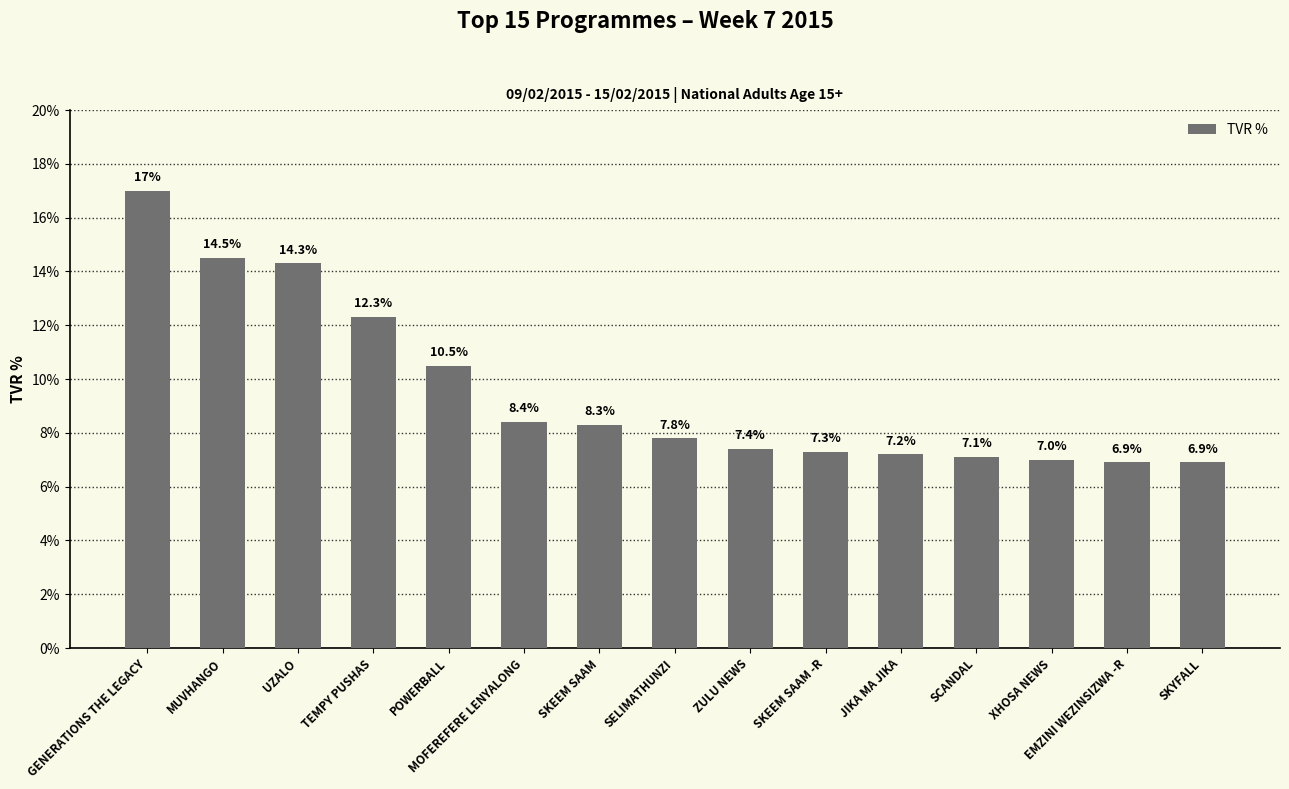

The value at POWERBALL is 16.9. True or false?

False